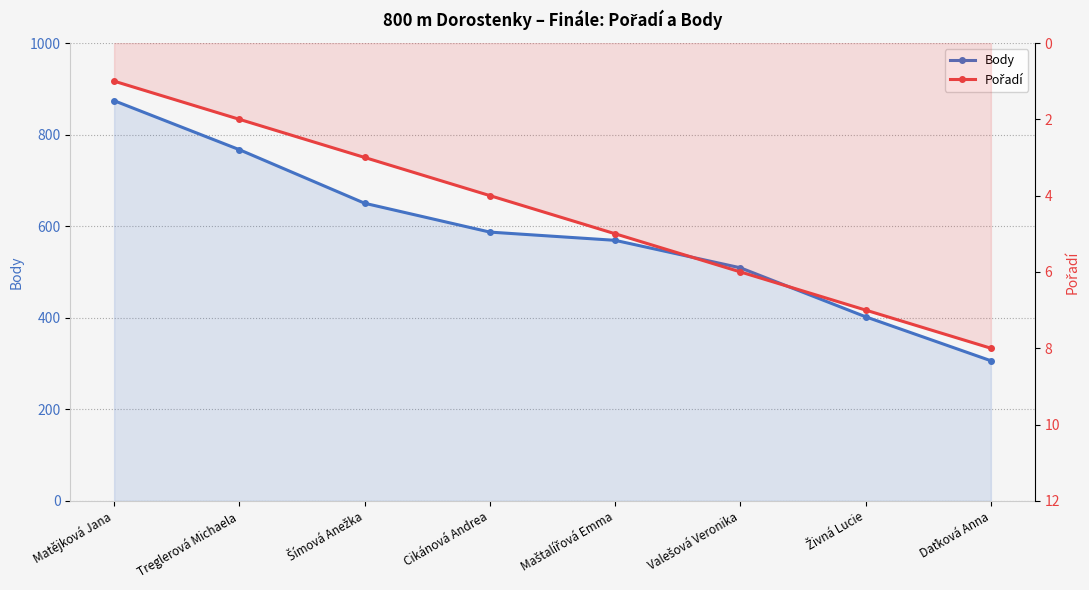

How many Pořadí values are between 3 and 7?

5